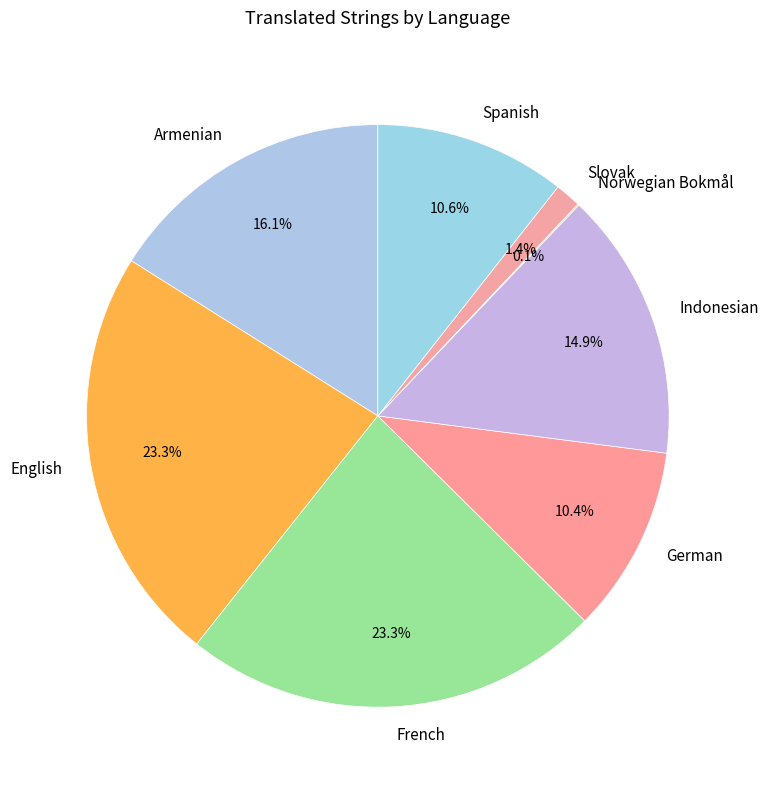

Between German and Slovak, which is larger?

German